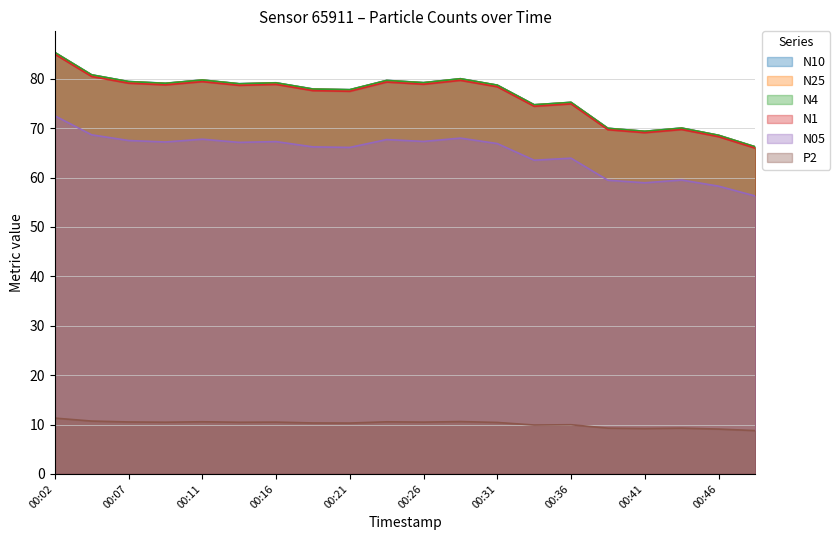

What value does the N10 series have at 00:34?

74.7